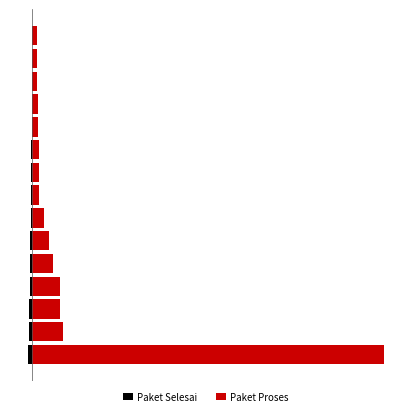

What is the value of the Paket Proses bar at the 15th from the left?

1.3